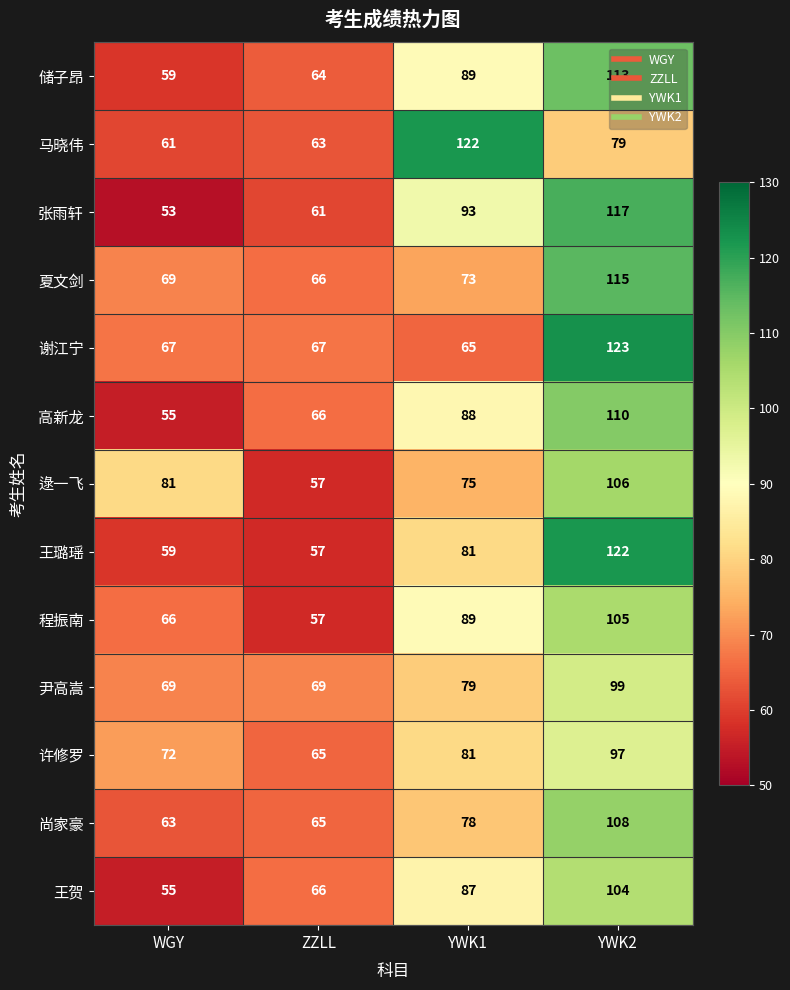

What is the total value across all series at ZZLL?

823